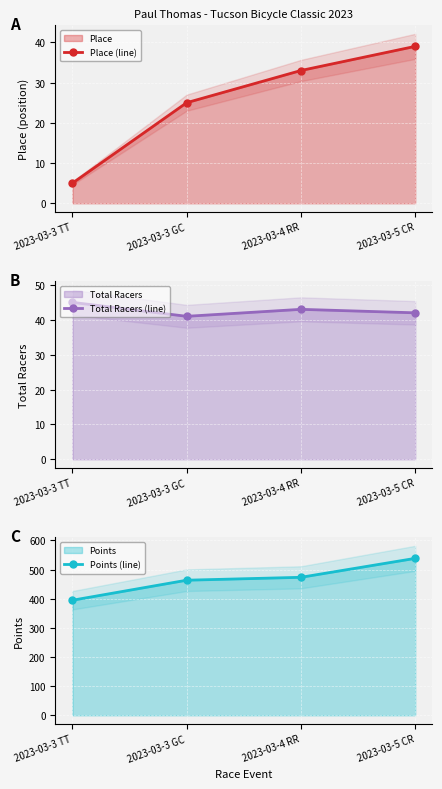

Which series changed the most between 2023-03-3 TT and 2023-03-3 GC?

Points (line)